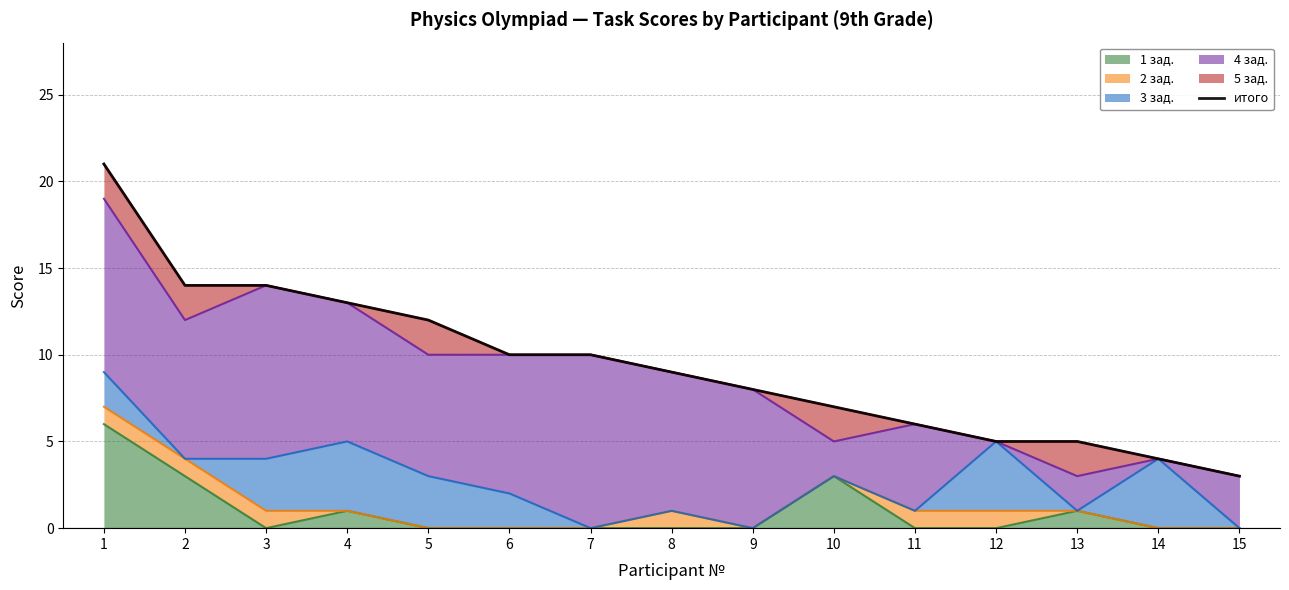

How many values are below 9?

7